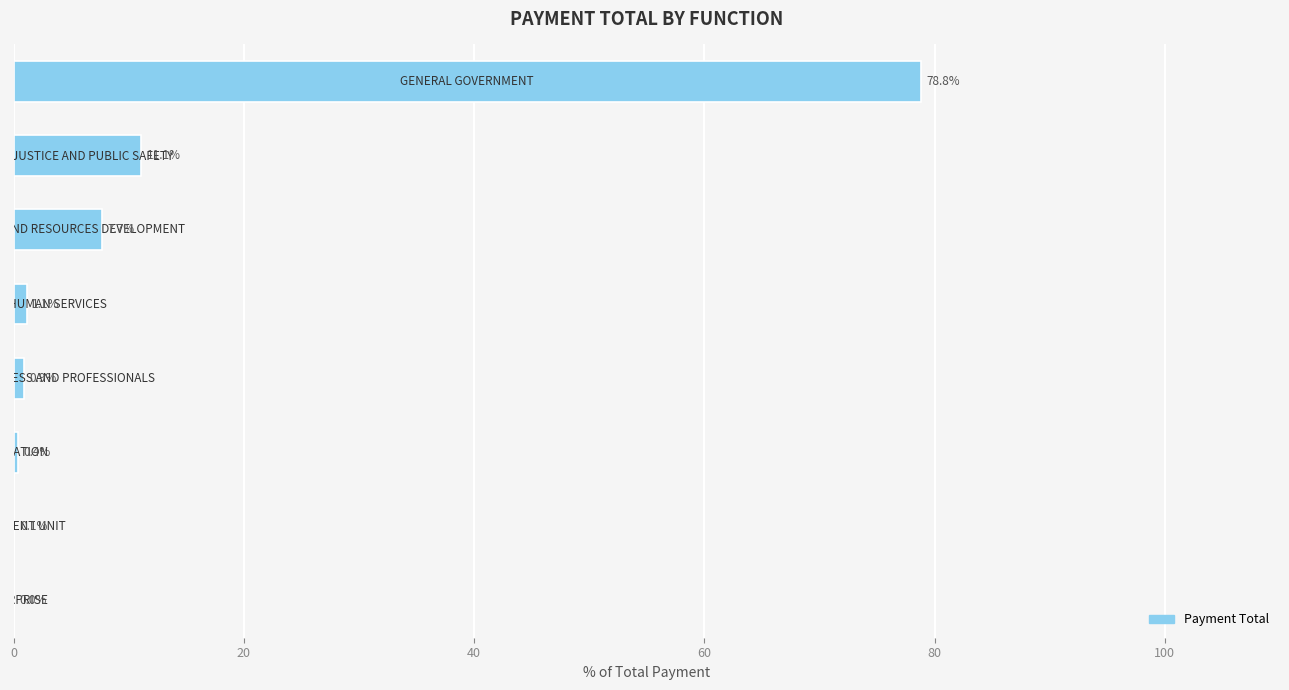

What is the greatest value displayed?

78.8